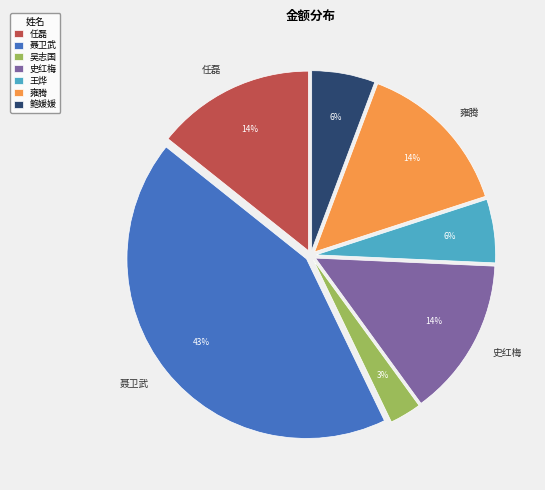

Does any single category account for the majority?

No